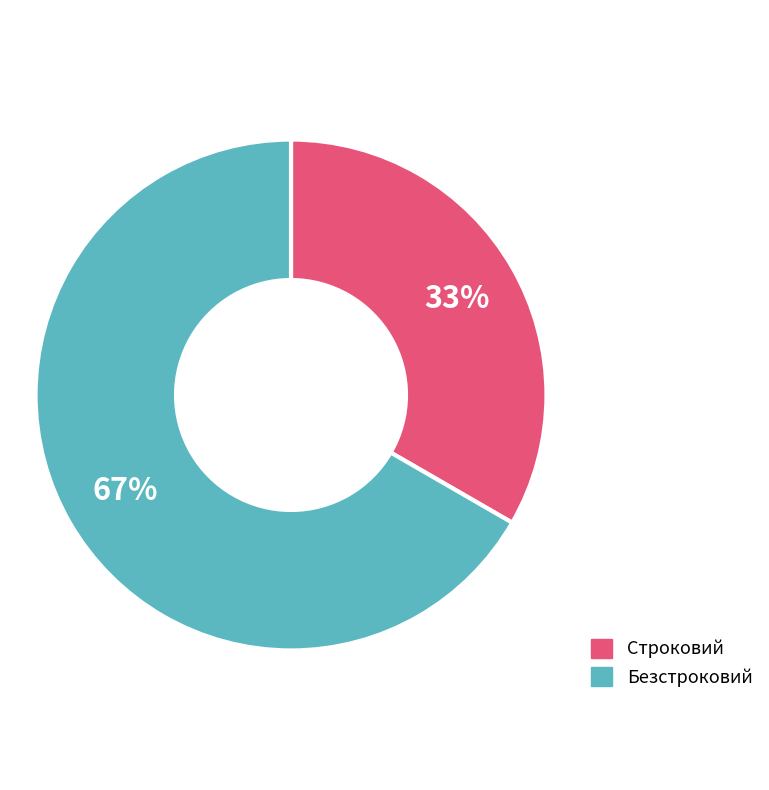

Count the number of slices in the pie.

2